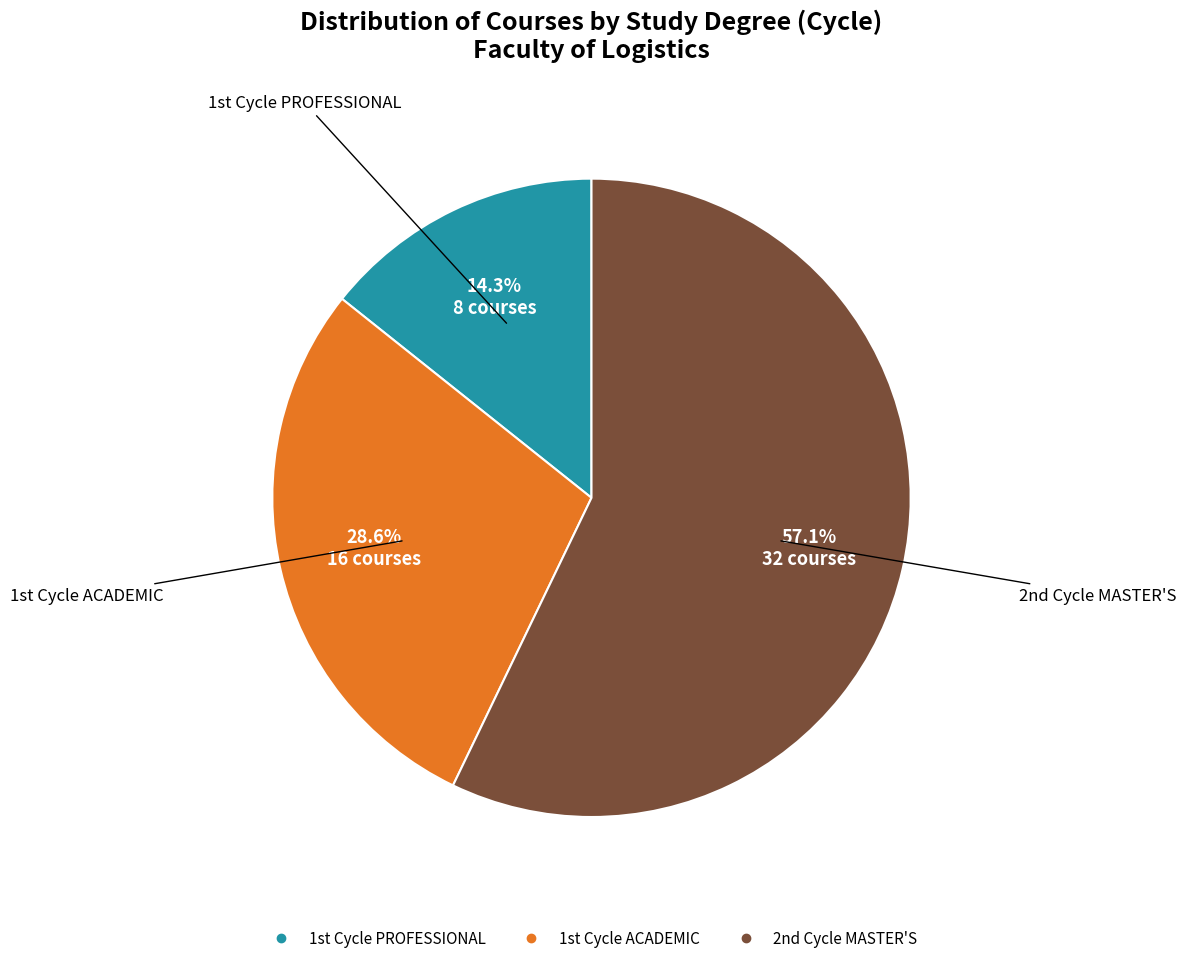

What is the smallest slice in the pie chart?

1st Cycle PROFESSIONAL